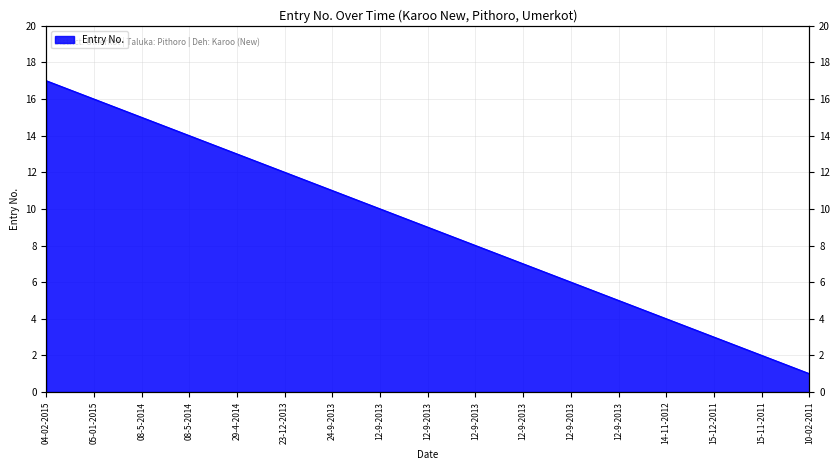

What is the difference between the values at 12-9-2013 and 12-9-2013?

1